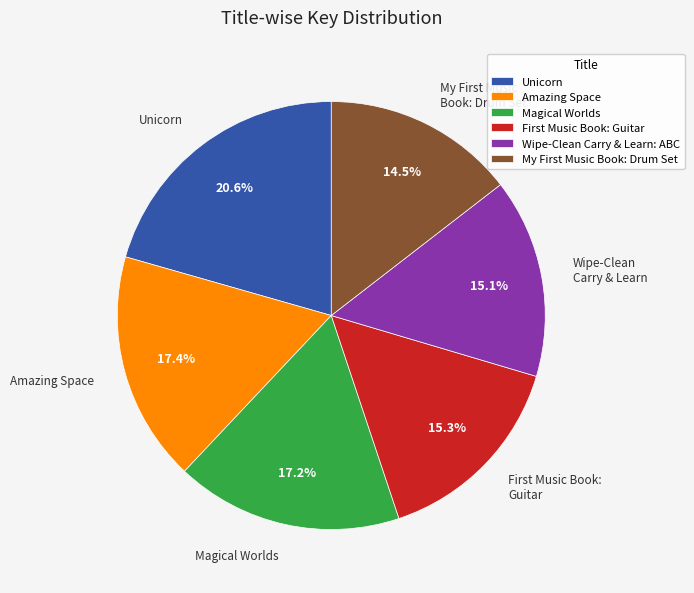

Which category has the biggest portion of the pie?

Unicorn